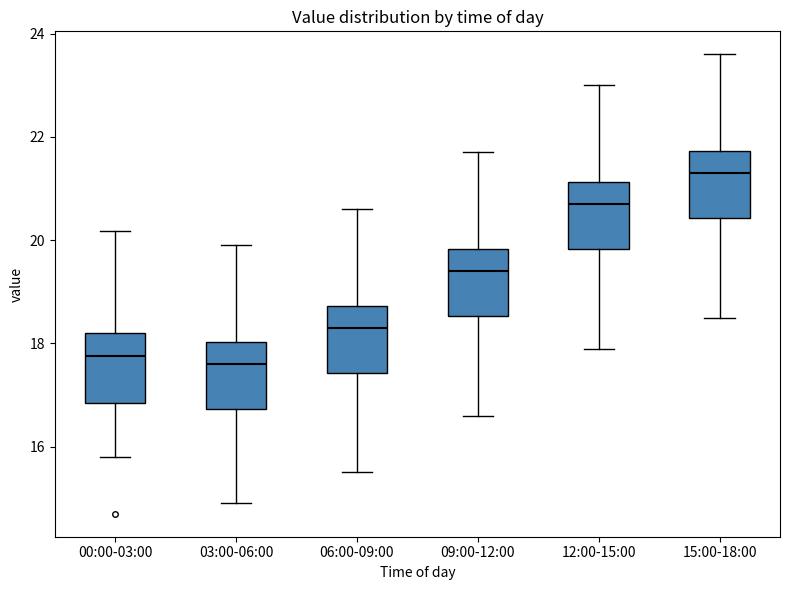

Reading left to right, read every box against the y-axis: the position of its median line, the range the box covers, and the ends of its whiskers. The values are not printed on the chart, so give them approximately, as read against the axis.

00:00-03:00: median 17.8, box 16.8 to 18.2, whiskers 15.8 to 20.2
03:00-06:00: median 17.6, box 16.8 to 18.0, whiskers 15.0 to 20.0
06:00-09:00: median 18.4, box 17.4 to 18.8, whiskers 15.6 to 20.6
09:00-12:00: median 19.4, box 18.6 to 19.8, whiskers 16.6 to 21.8
12:00-15:00: median 20.8, box 19.8 to 21.2, whiskers 18.0 to 23.0
15:00-18:00: median 21.4, box 20.4 to 21.8, whiskers 18.6 to 23.6